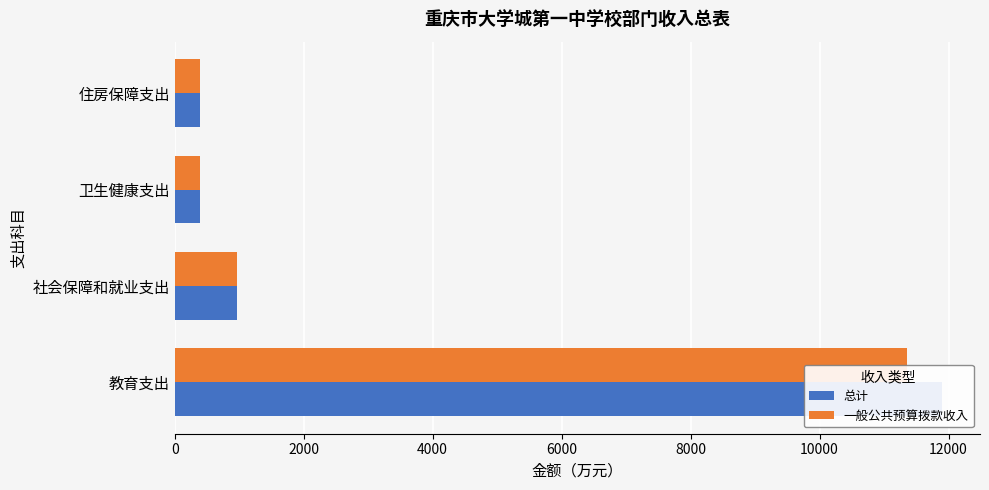

What is the minimum value for 总计?

388.4